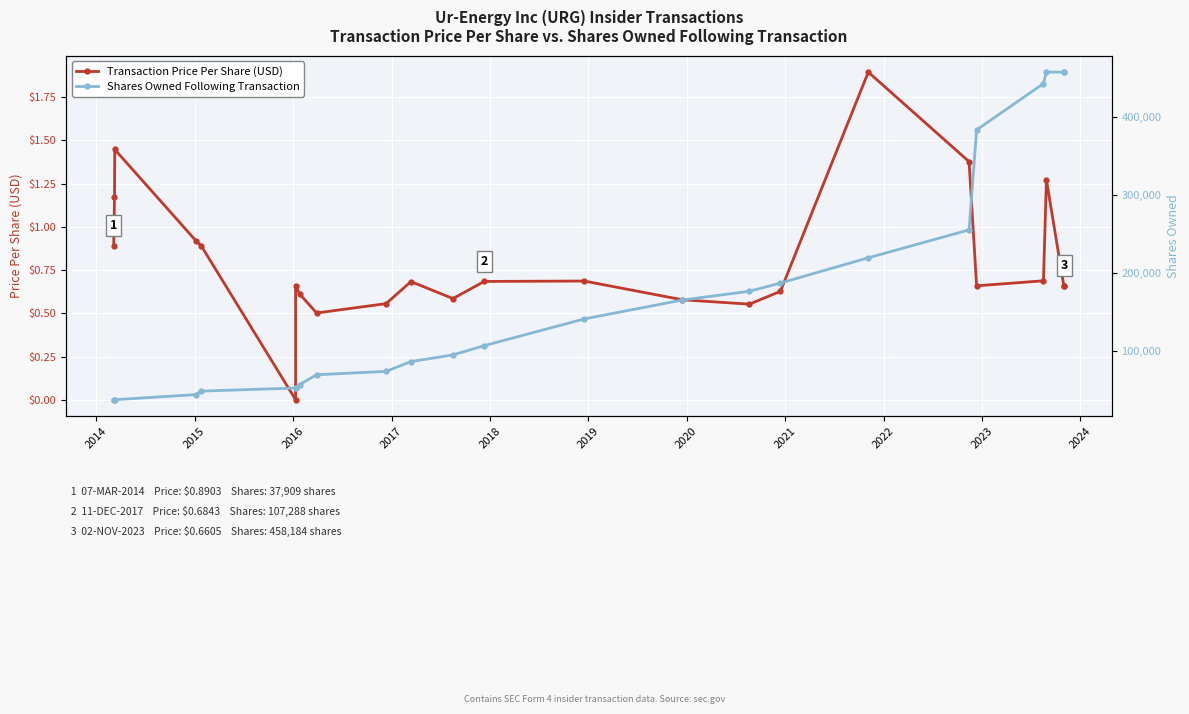

List the series in order of their peak value, highest first.

Shares Owned Following Transaction, Transaction Price Per Share (USD)